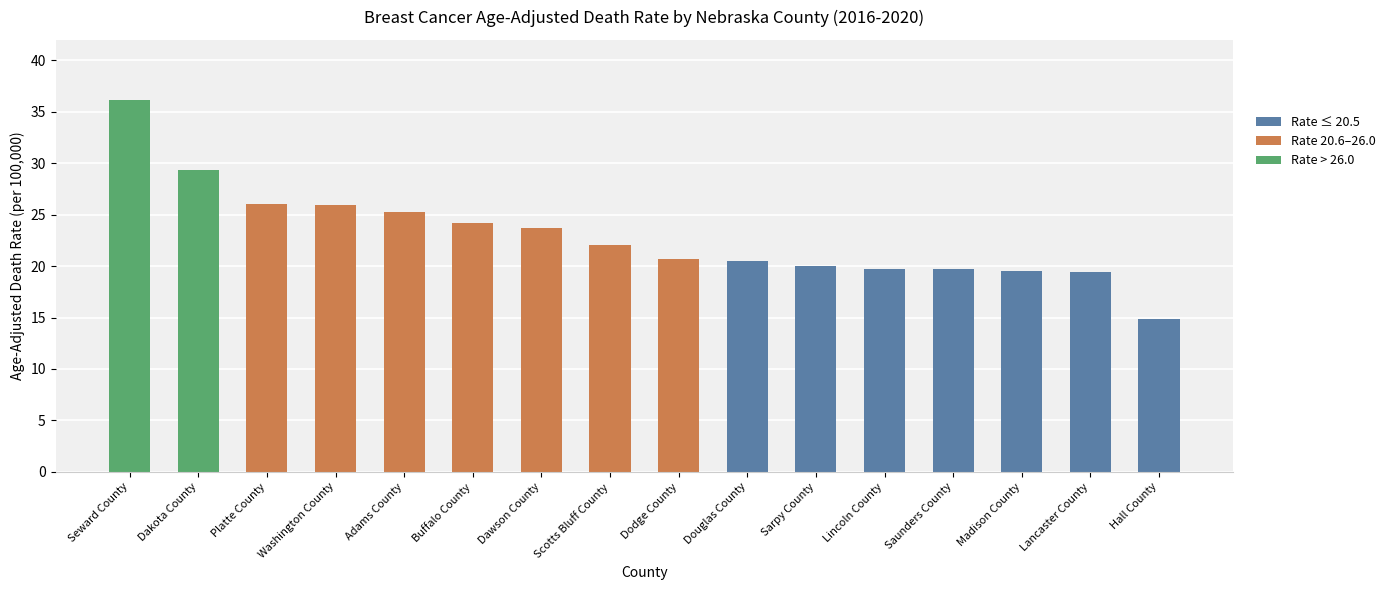

What is the smallest value displayed?

14.9